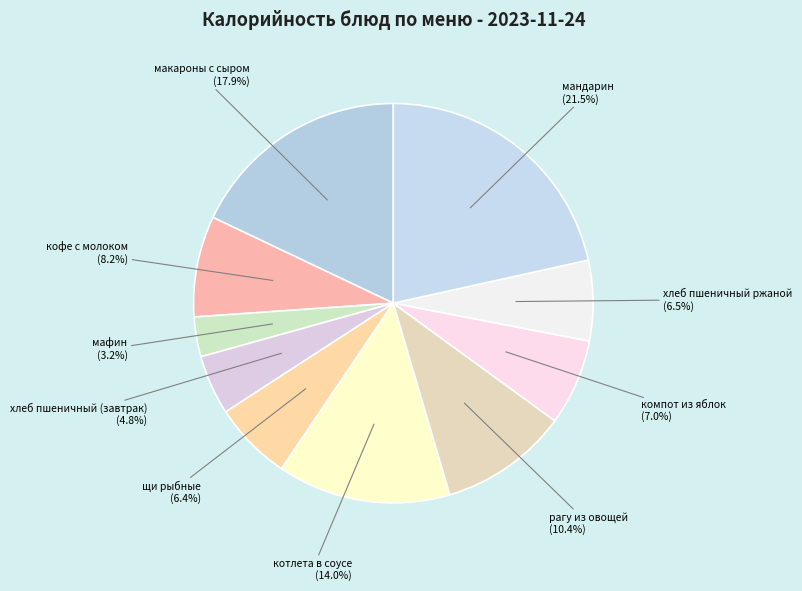

What is the largest slice in the pie chart?

мандарин